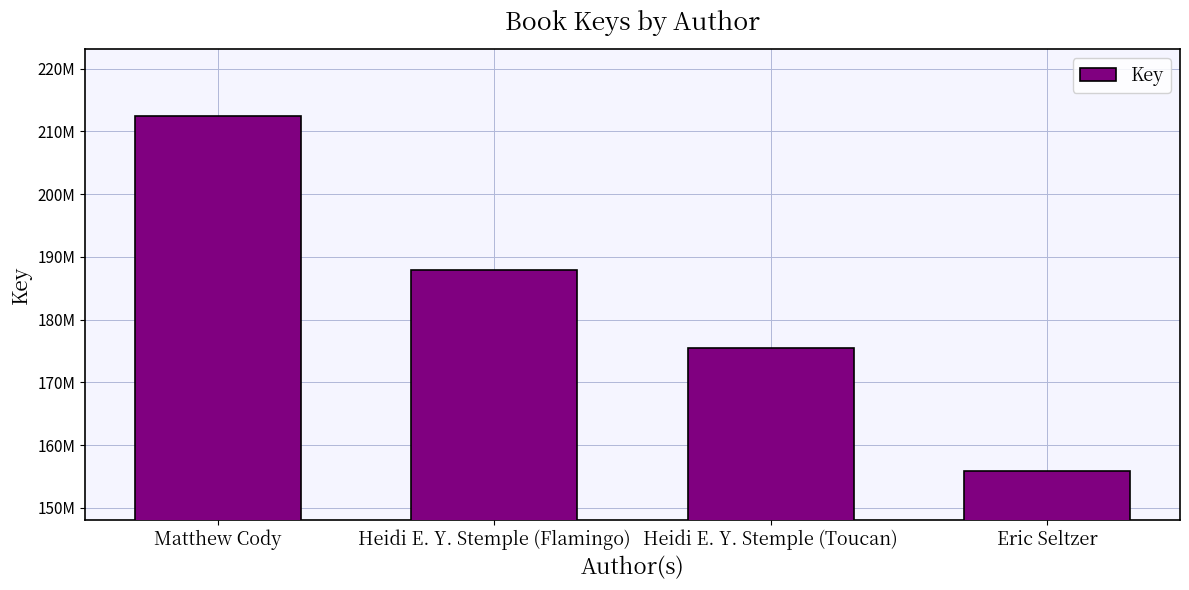

What is the smallest value displayed?

155873217